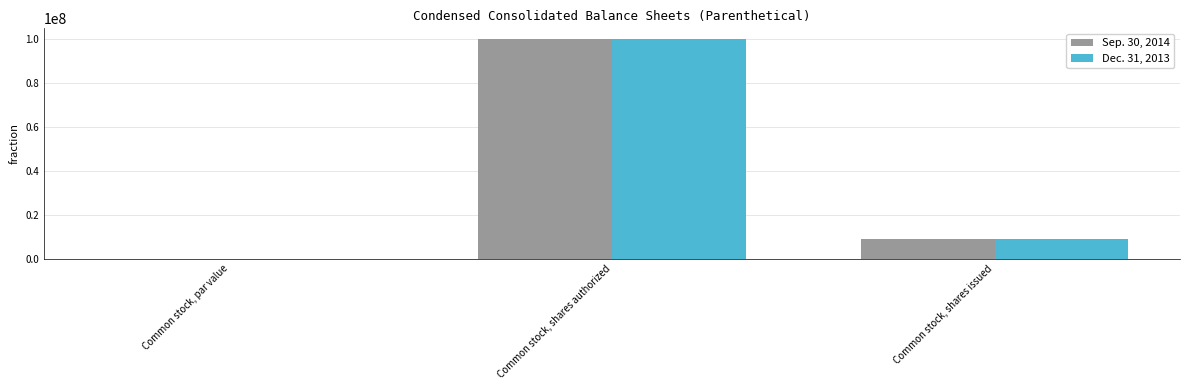

What is the sum of all Sep. 30, 2014 values?

108809917.0